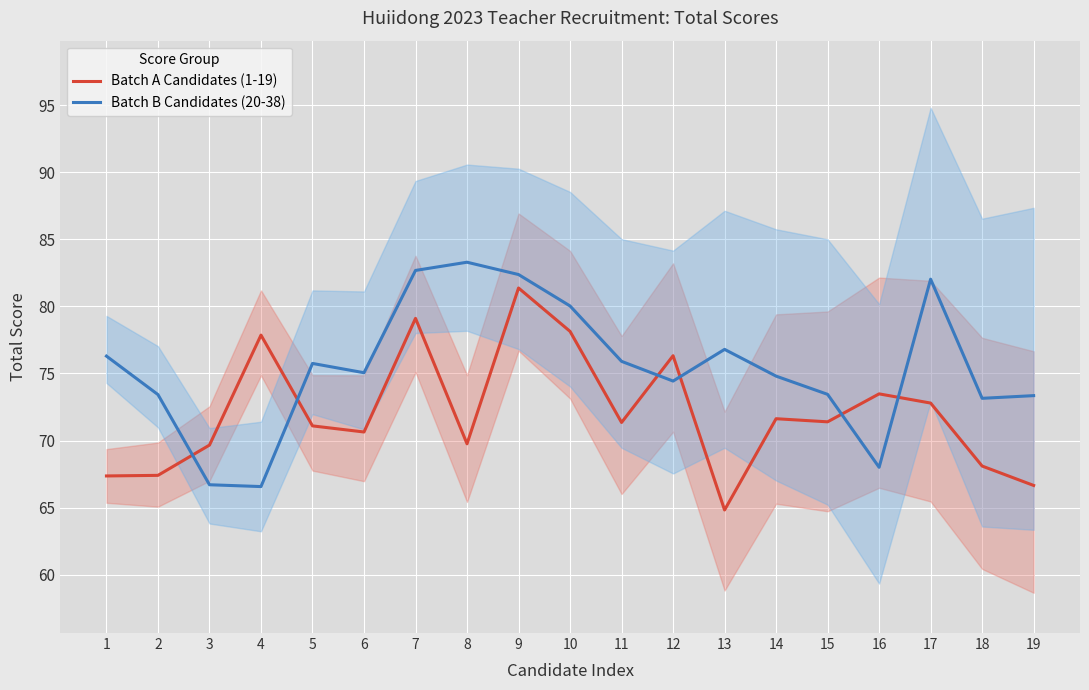

Rank the series by their maximum value, from lowest to highest.

Batch A Candidates (1-19), Batch B Candidates (20-38)